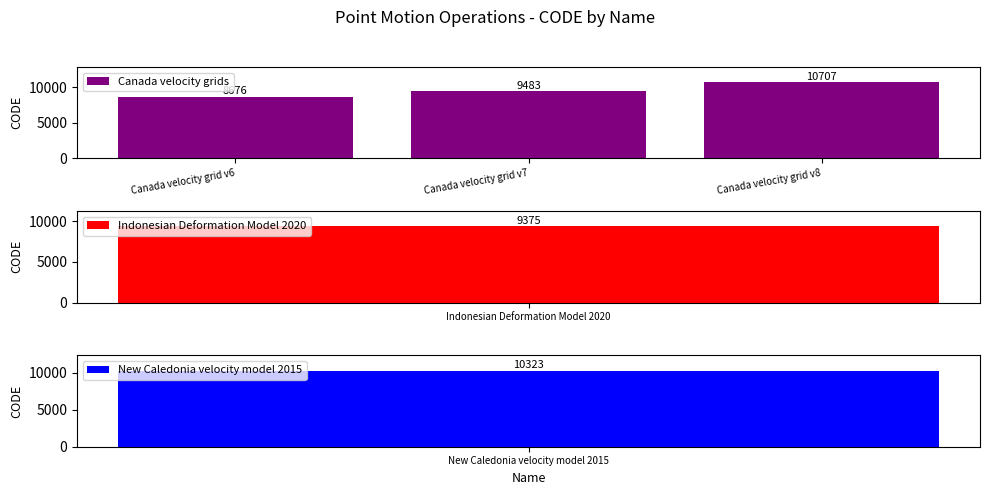

At which label does the data first exceed 9483?

Canada velocity grid v8